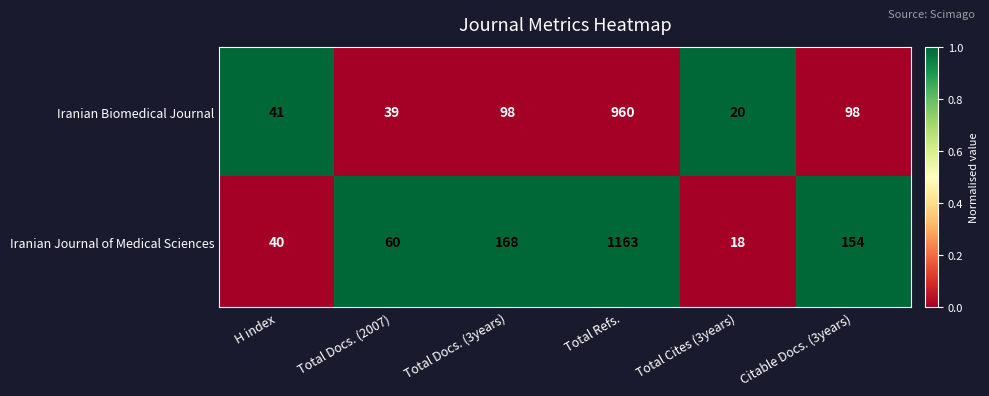

Which category has the lowest value across all series?

Total Cites (3years)